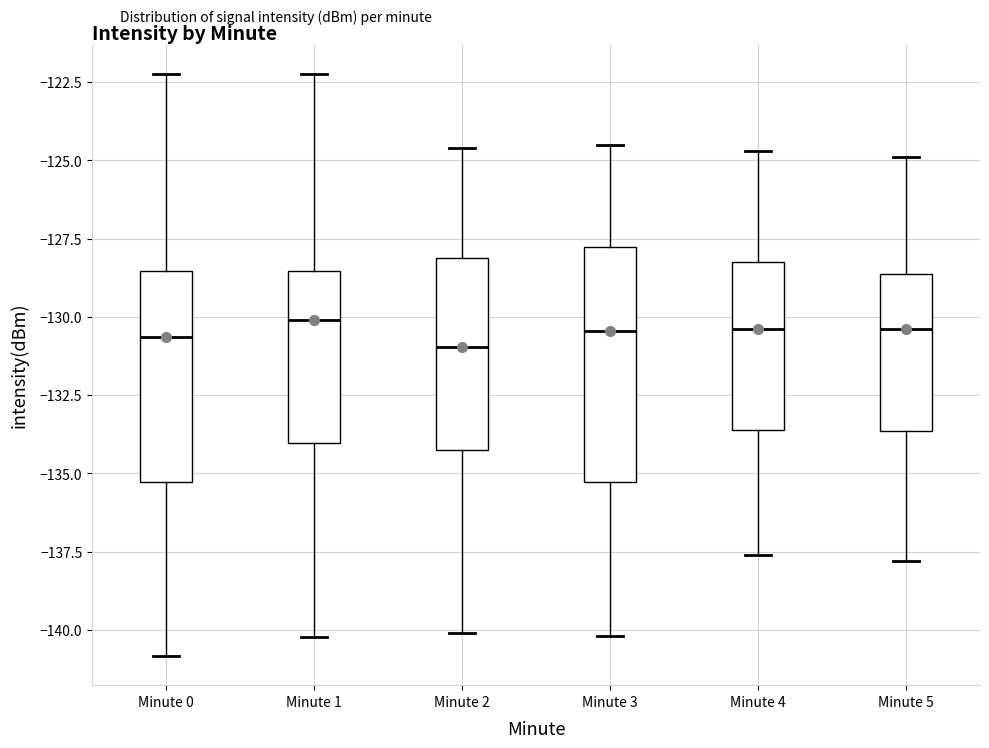

Where does the lower whisker of the box for Minute 0 end on the y-axis? The values are not printed on the chart, so give them approximately, as read against the axis.

-141.0